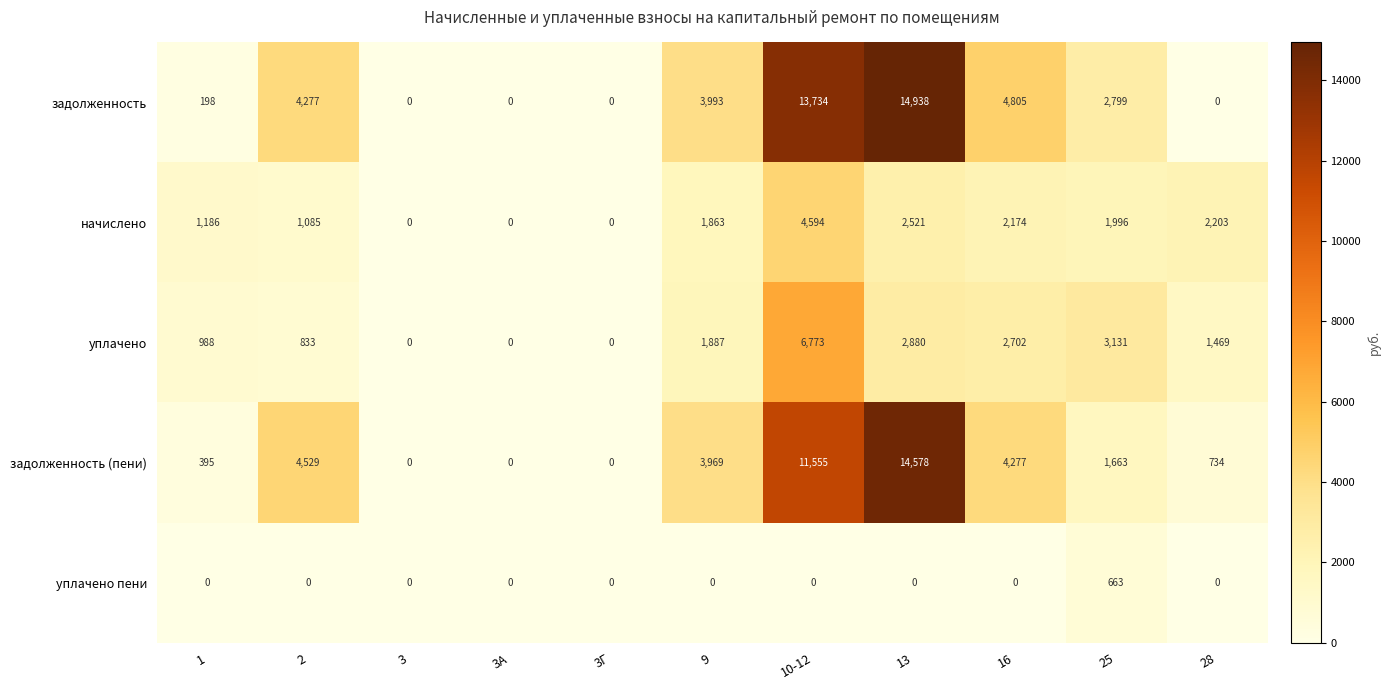

Rank the series by their maximum value, from lowest to highest.

уплачено пени, начислено, уплачено, задолженность (пени), задолженность